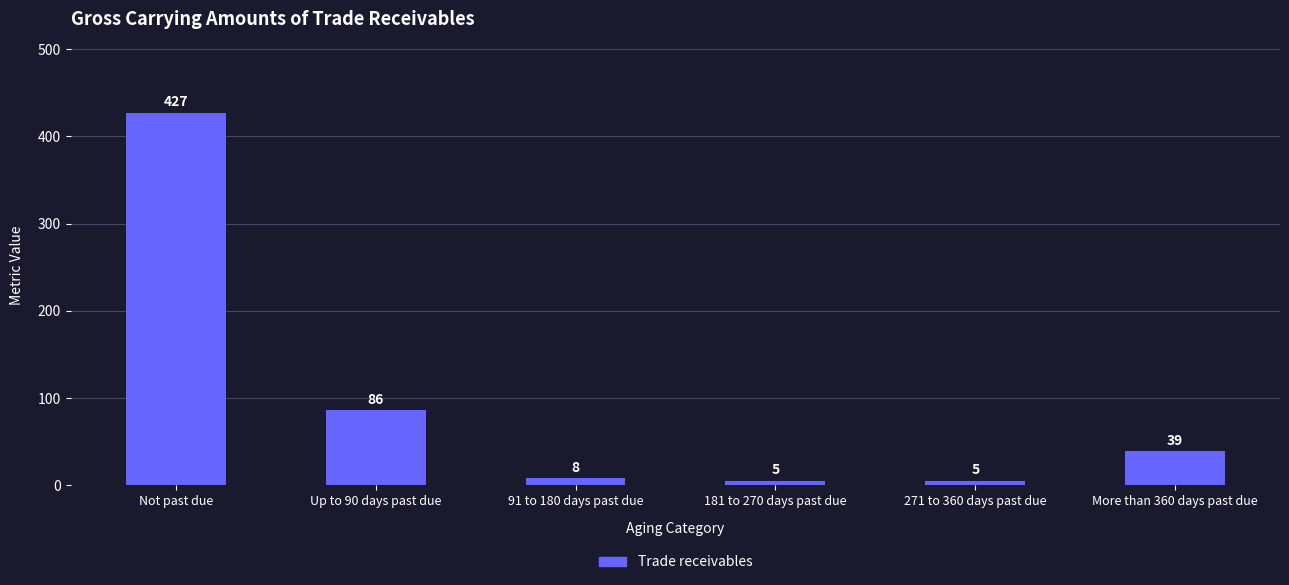

Approximately how many times larger is the value at Not past due compared to More than 360 days past due?

10.9